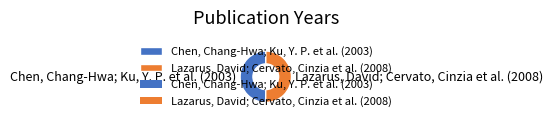

True or false: Chen, Chang-Hwa; Ku, Y. P. et al. (2003) accounts for 59% of the total.

False